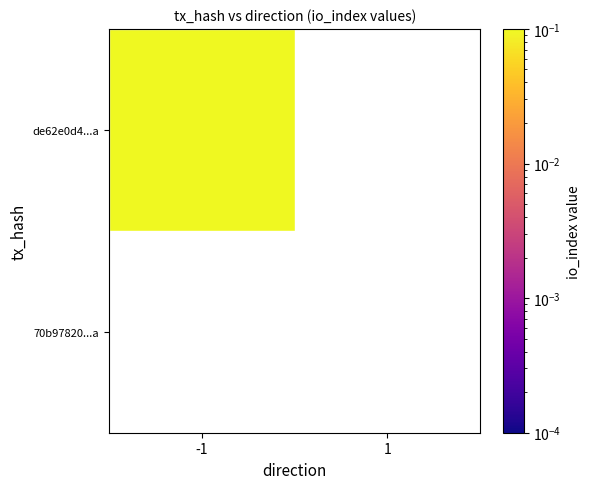

The de62e0d4f78bbca95d9ef38082ee276ea4405ea series shows 0 at 1. True or false?

False